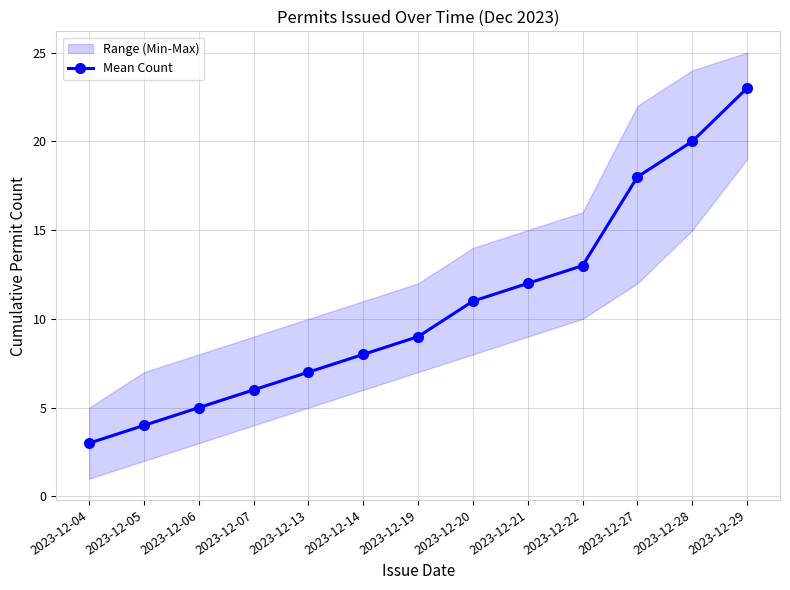

True or false: the data shows 3 at 2023-12-06.

False